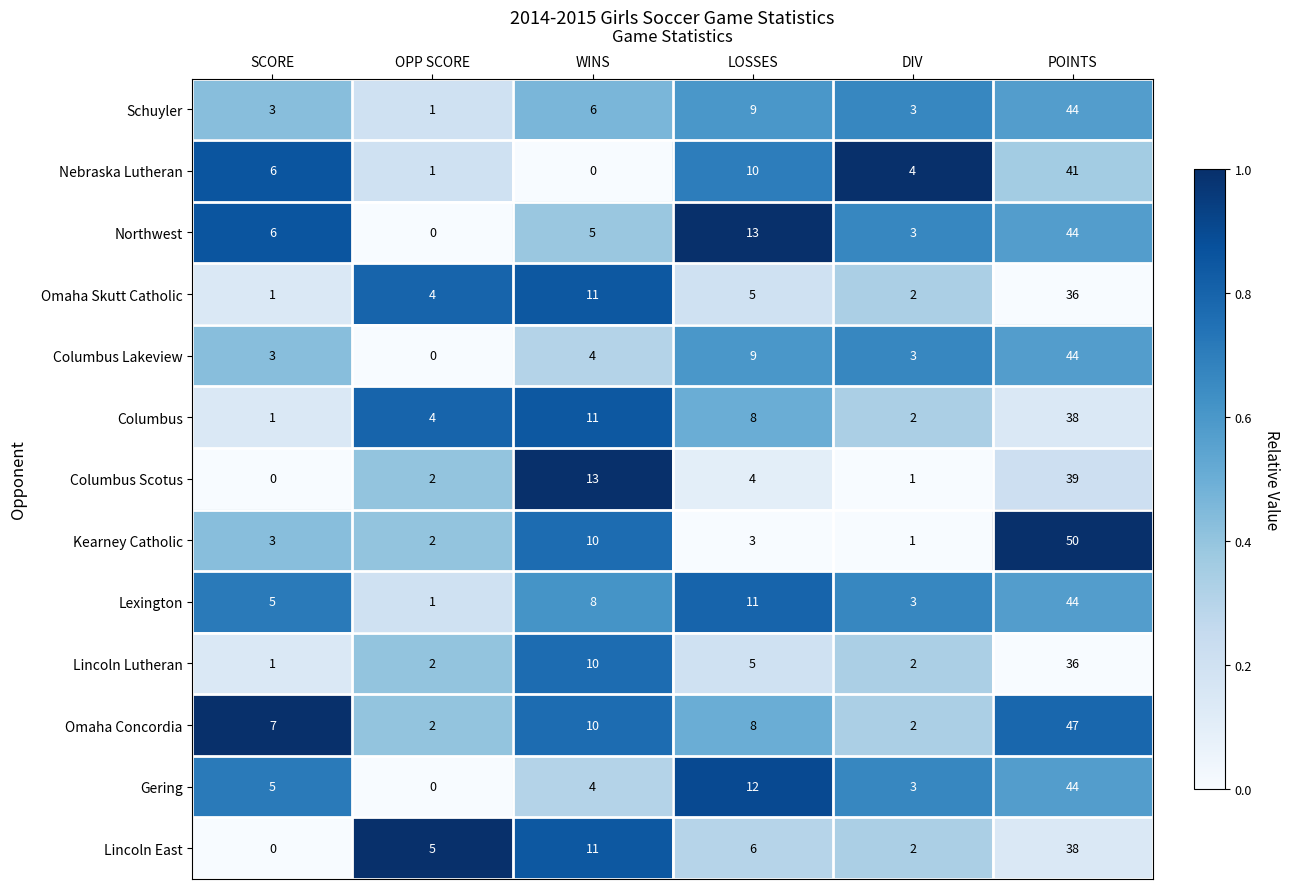

Which series has the largest total across all categories?

Omaha Concordia